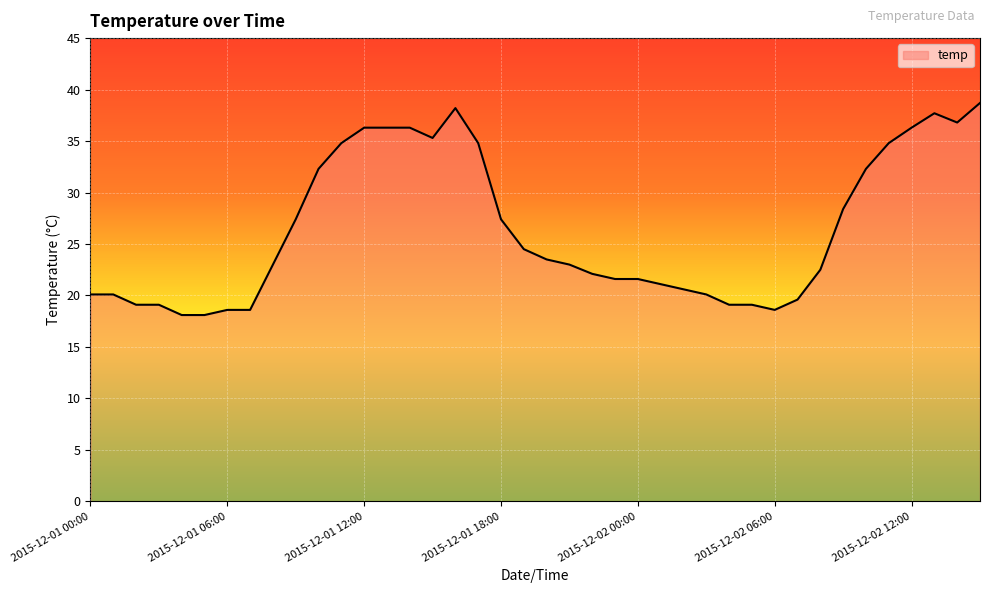

Reading left to right, transcribe all the data shown in this chart.

20.1	20.1	19.1	19.1	18.1	18.1	18.6	18.6	23.0	27.4	32.3	34.8	36.3	36.3	36.3	35.3	38.2	34.8	27.4	24.5	23.5	23.0	22.1	21.6	21.6	21.1	20.6	20.1	19.1	19.1	18.6	19.6	22.5	28.4	32.3	34.8	36.3	37.7	36.8	38.7